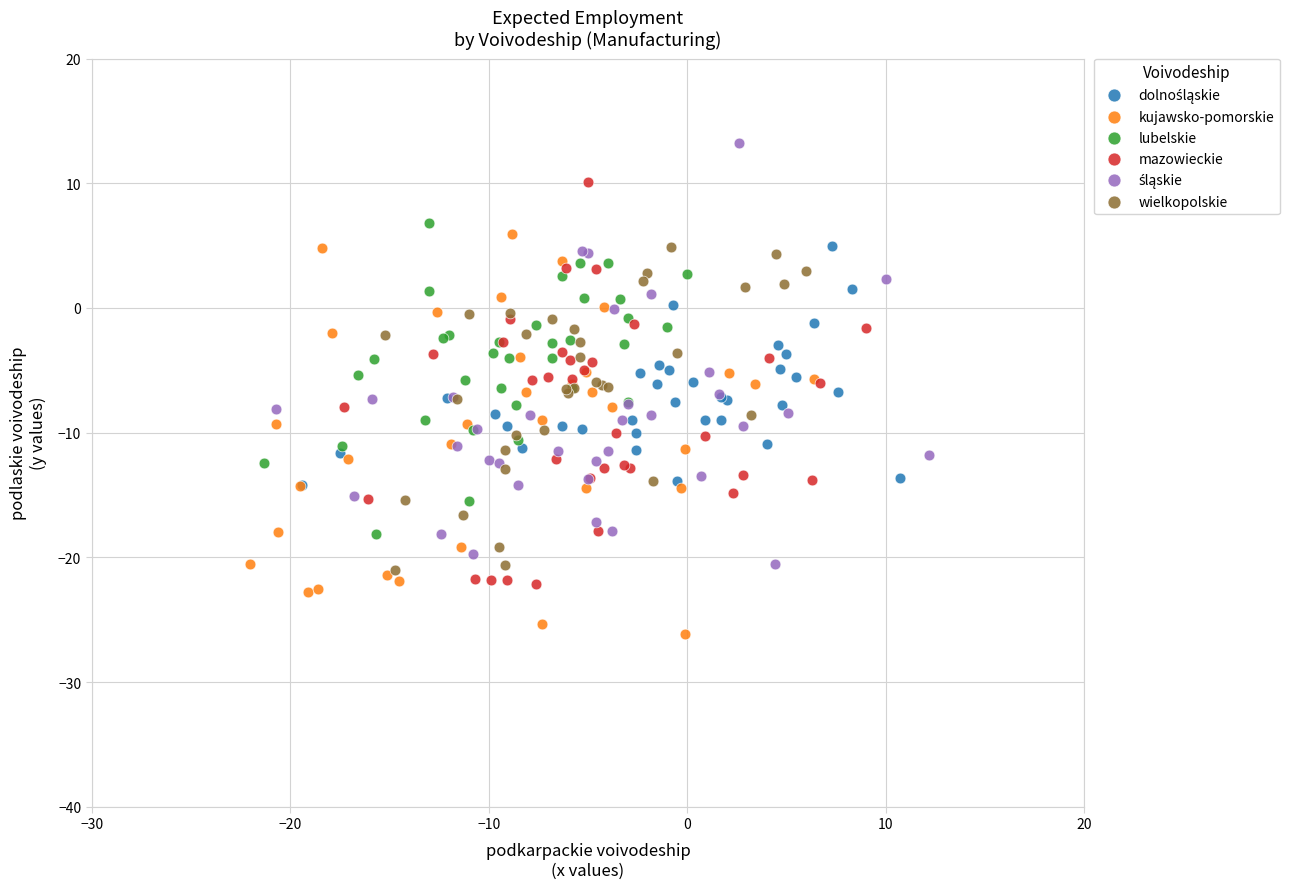

Which series reaches the minimum Y coordinate?

kujawsko-pomorskie